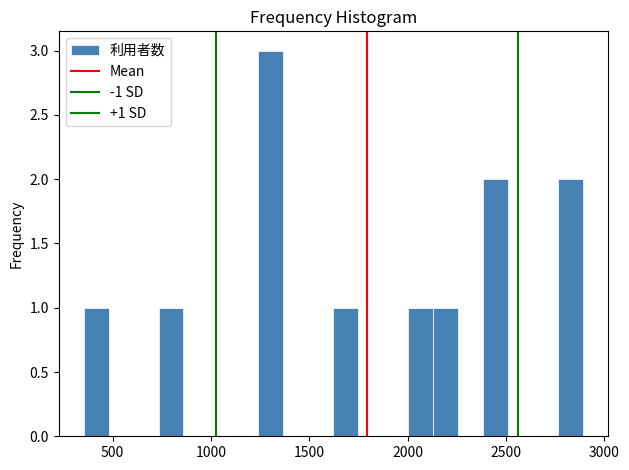

Around what value on the x-axis is the tallest bar? Give the approximate position of its centre, as read against the axis.

1300